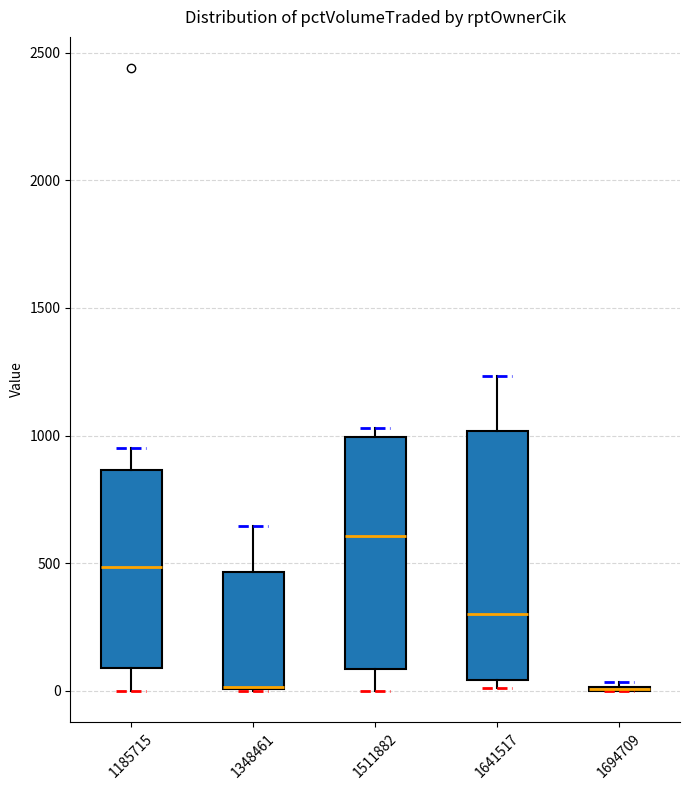

Reading left to right, read every box against the y-axis: the position of its median line, the range the box covers, and the ends of its whiskers. The values are not printed on the chart, so give them approximately, as read against the axis.

1185715: median 500, box 100 to 850, whiskers 0 to 950
1348461: median 0 (drawn on the box's lower edge), box 0 to 450, whiskers 0 to 650
1511882: median 600, box 100 to 1000, whiskers 0 to 1050
1641517: median 300, box 50 to 1000, whiskers 0 to 1250
1694709: box collapsed to a line at 0, whiskers 0 to 50